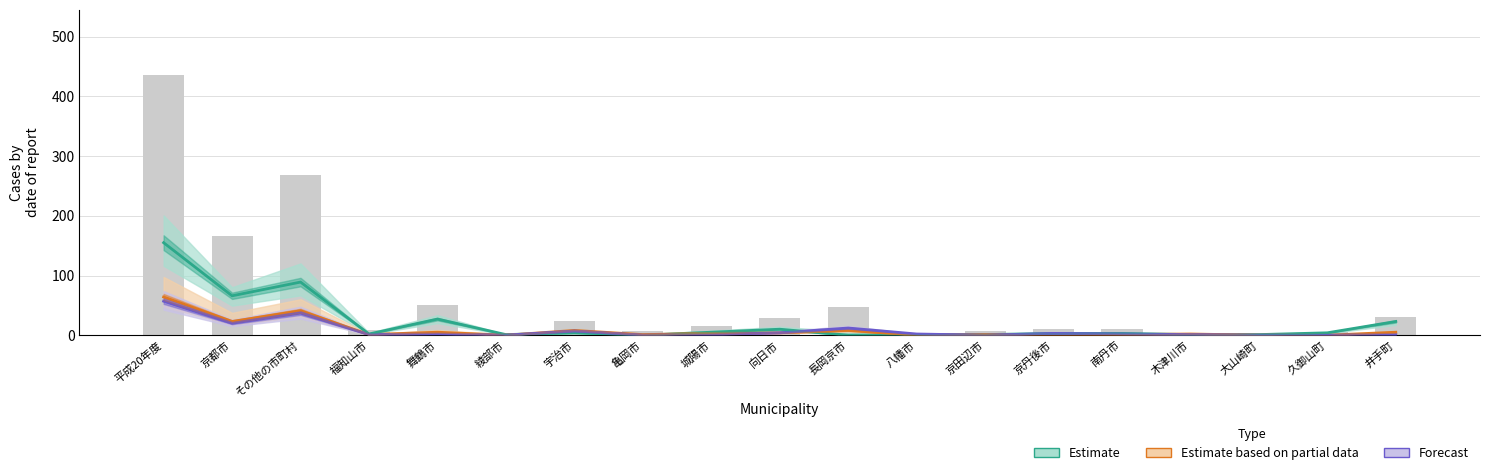

List the series in order of their peak value, lowest first.

Forecast, Estimate based on partial data, Estimate